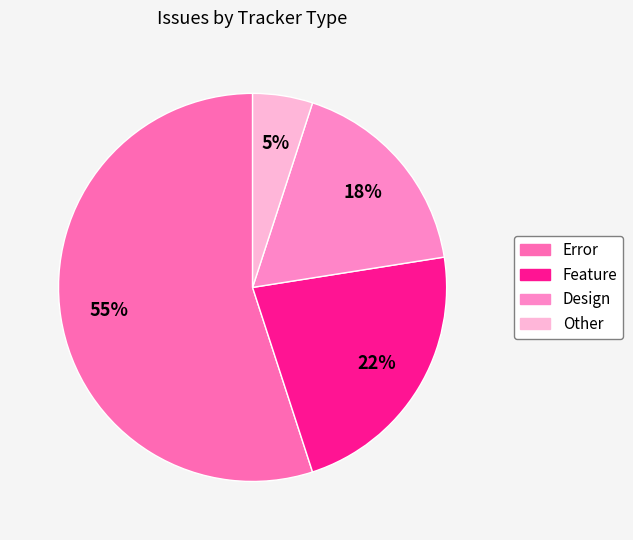

The Design slice represents 18% of the pie. True or false?

True